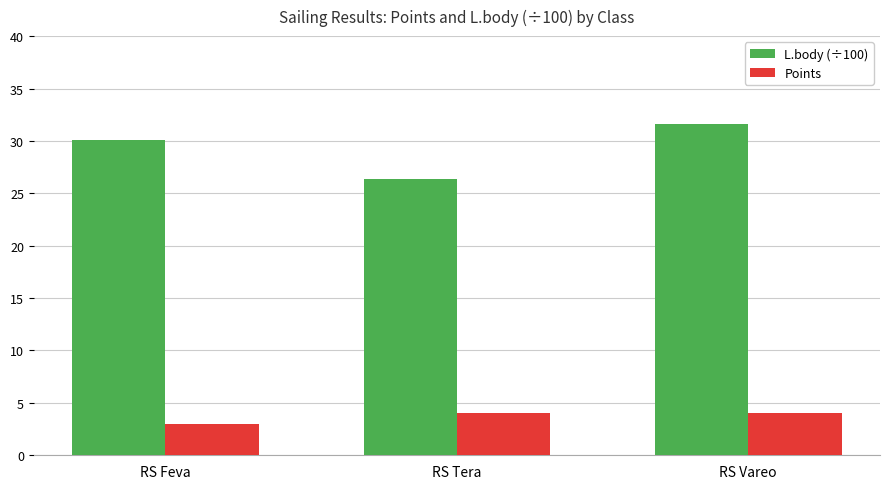

What is the sum of all L.body (÷100) values?

88.2